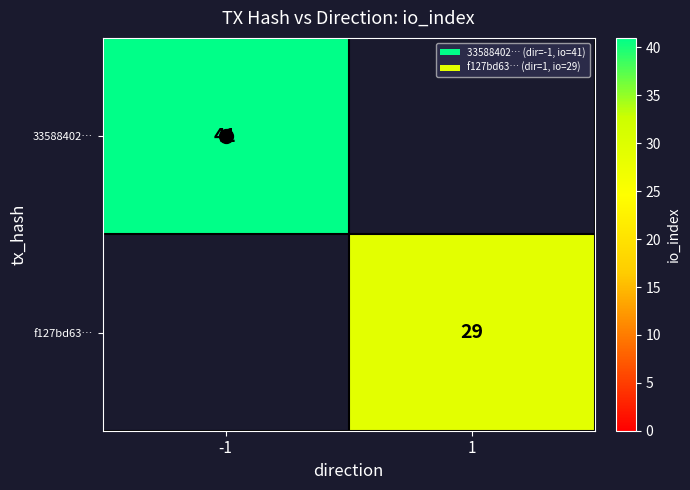

The value of f127bd63… at 1 is 10. True or false?

False